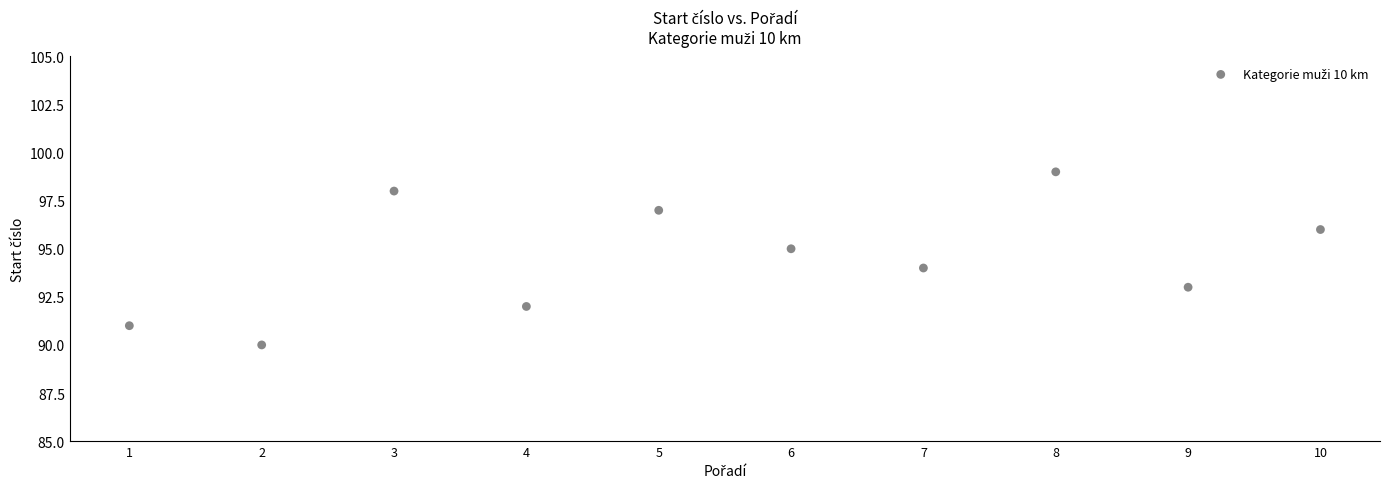

What is the average X value?

6